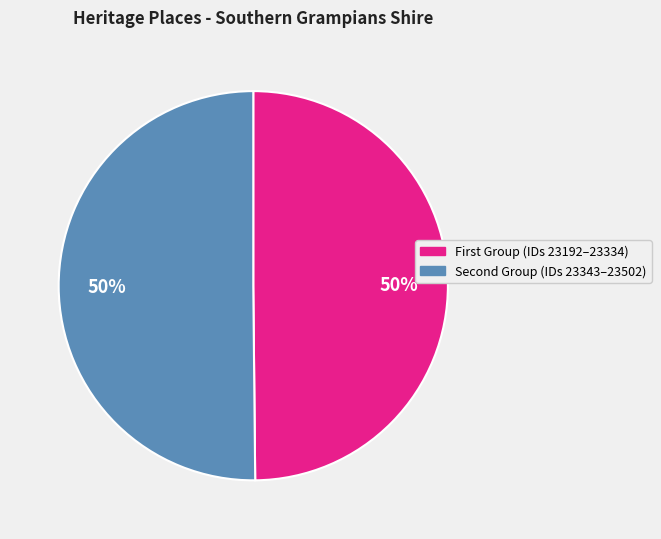

To the nearest percent, what is the average slice percentage?

50%